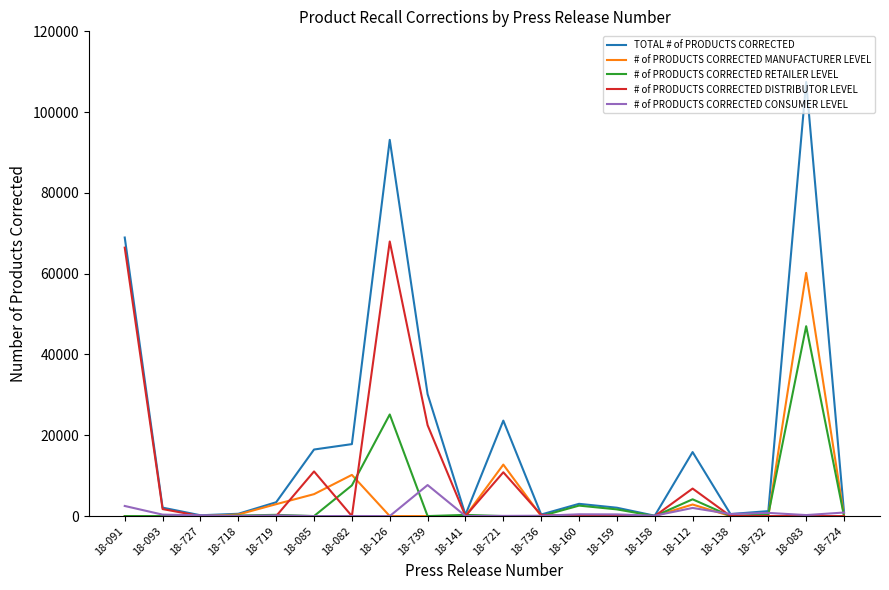

Rank the series by their maximum value, from lowest to highest.

# of PRODUCTS CORRECTED CONSUMER LEVEL, # of PRODUCTS CORRECTED RETAILER LEVEL, # of PRODUCTS CORRECTED MANUFACTURER LEVEL, # of PRODUCTS CORRECTED DISTRIBUTOR LEVEL, TOTAL # of PRODUCTS CORRECTED